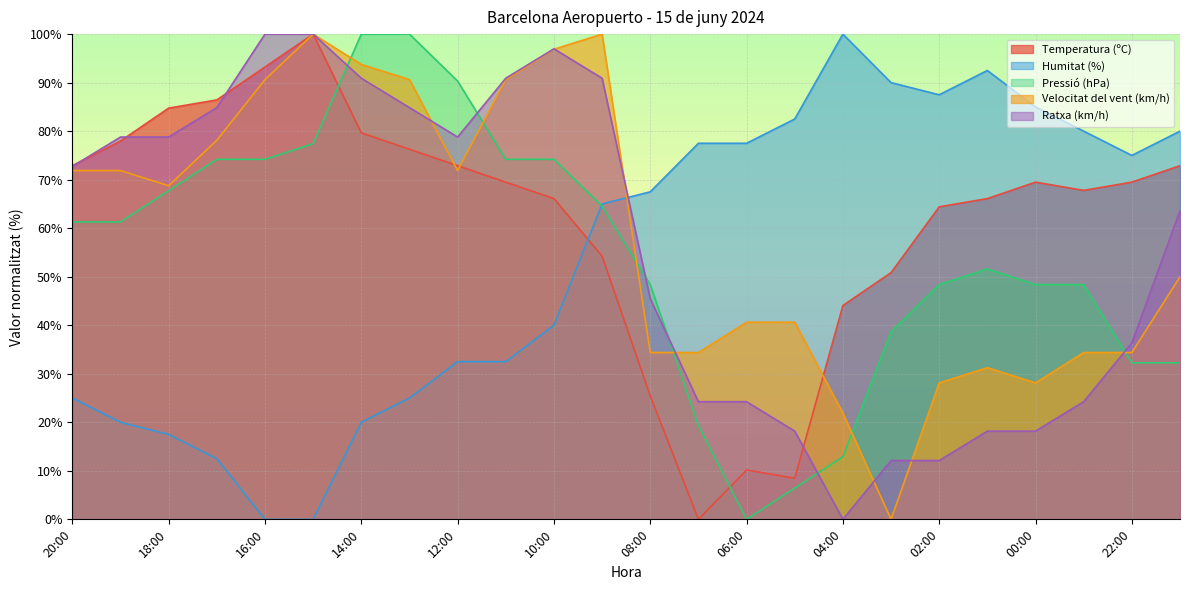

What is the total value across all series at 04:00?

178.8